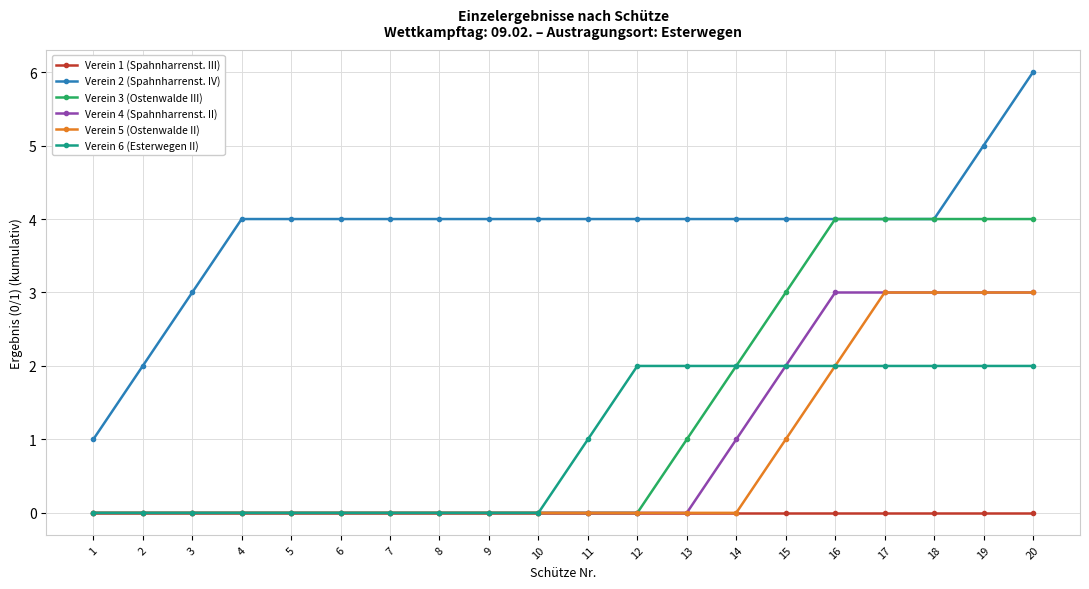

True or false: Verein 6 (Esterwegen II) has a value of 0 at 2.

True